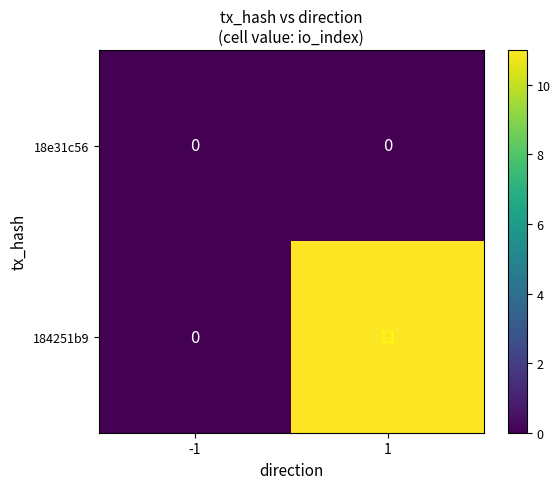

True or false: 184251b9 has a value of 0 at -1.

True